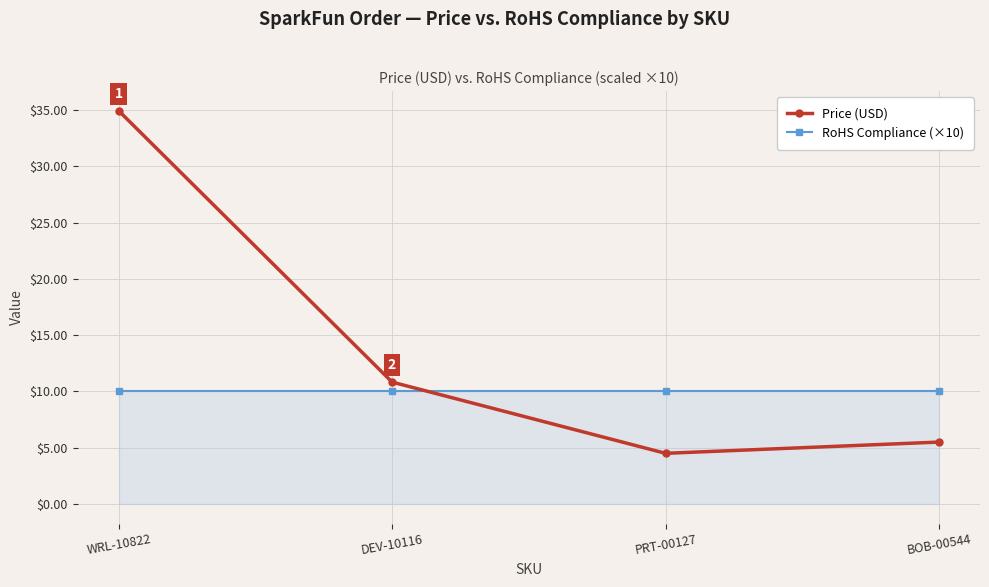

Reading left to right, list all the values displayed in this chart.

Price (USD): WRL-10822=35.0	DEV-10116=10.8	PRT-00127=4.5	BOB-00544=5.5
RoHS Compliance (×10): WRL-10822=10.0	DEV-10116=10.0	PRT-00127=10.0	BOB-00544=10.0